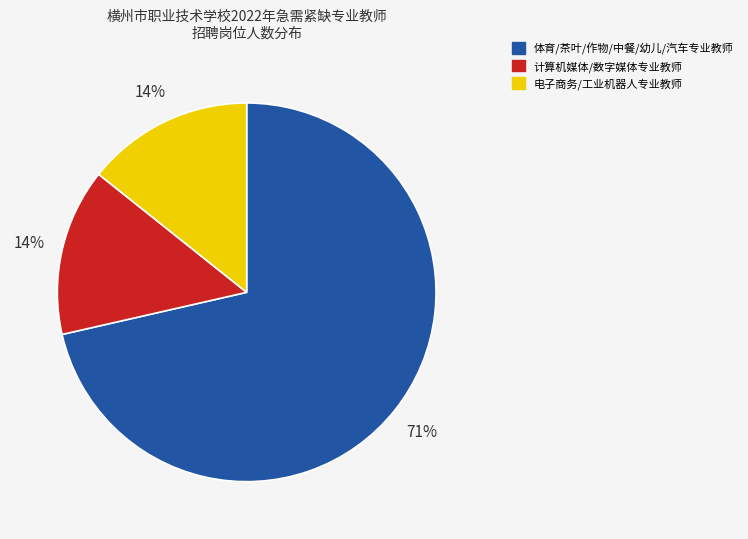

Count the number of slices in the pie.

3